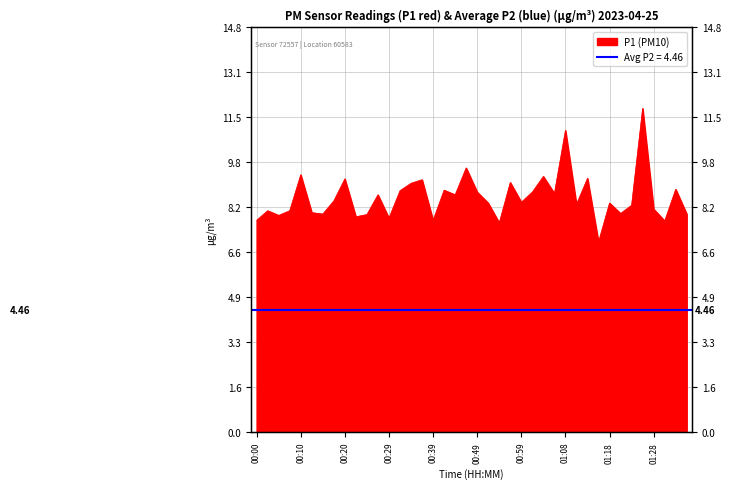

Does the chart display data point markers on the line(s)?

No